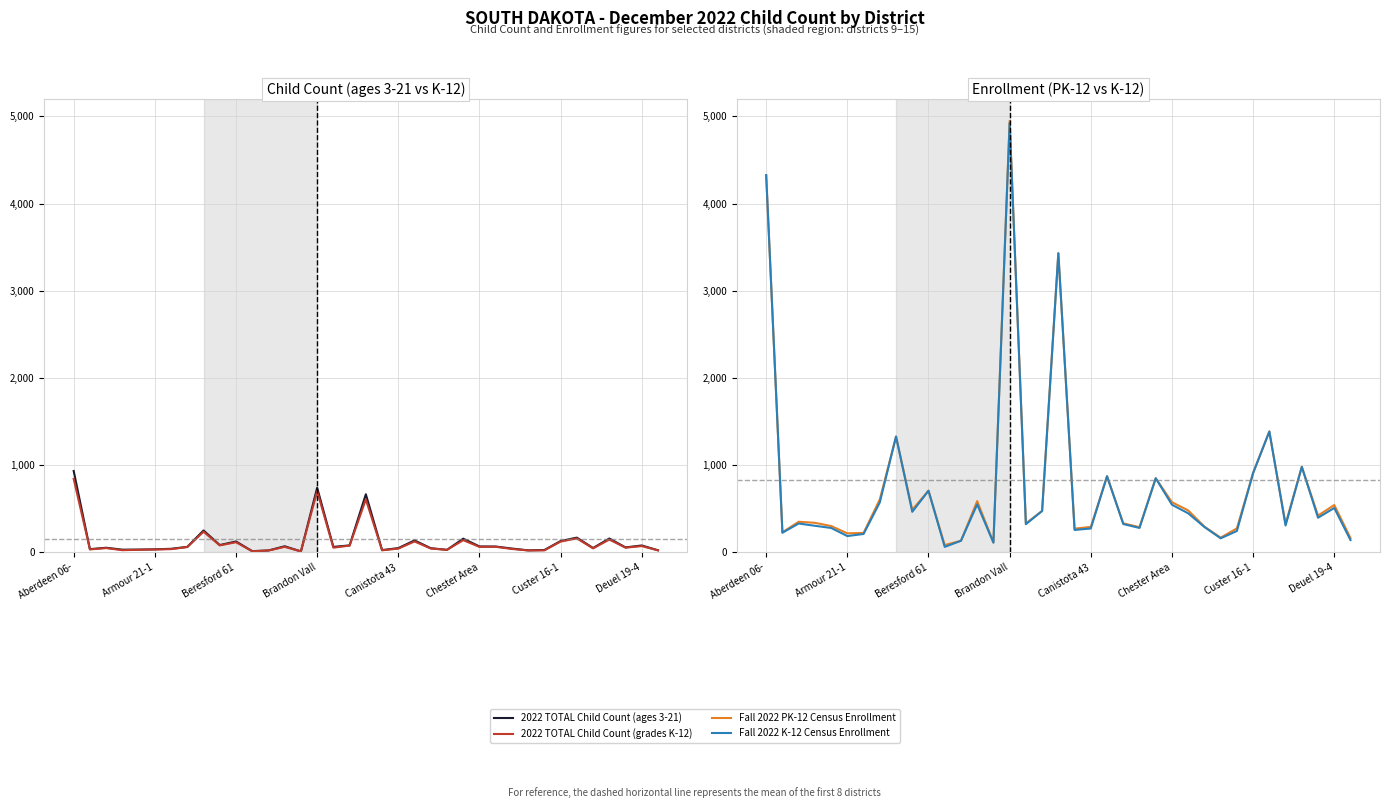

Between 16 and 26, which is larger?

26